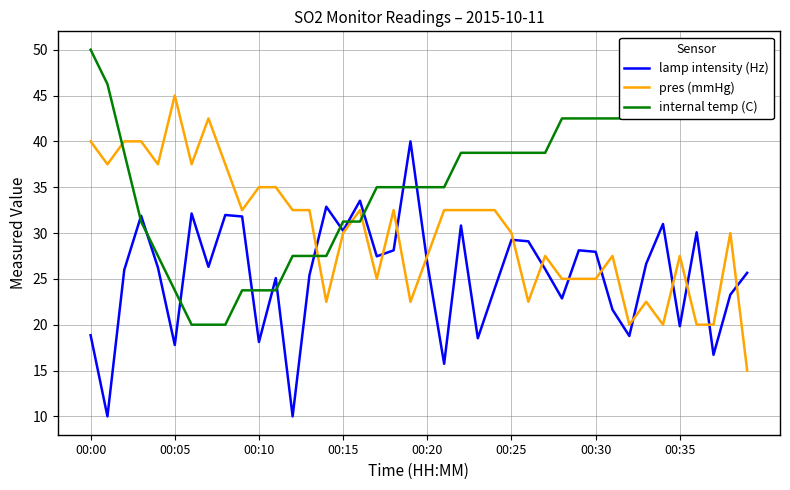

List the series in order of their peak value, lowest first.

lamp intensity (Hz), pres (mmHg), internal temp (C)